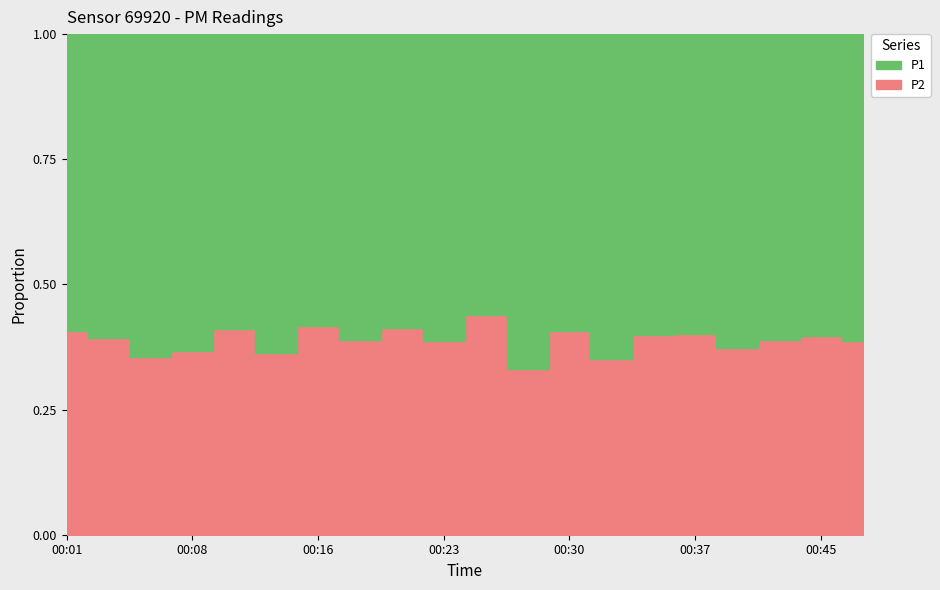

At which category does P2 reach its first local peak?

00:11